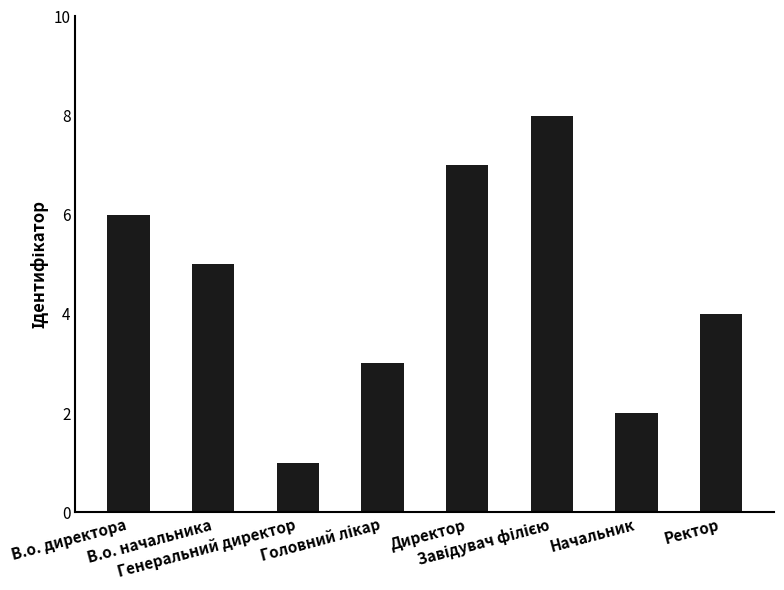

What is the maximum value shown in the chart?

8